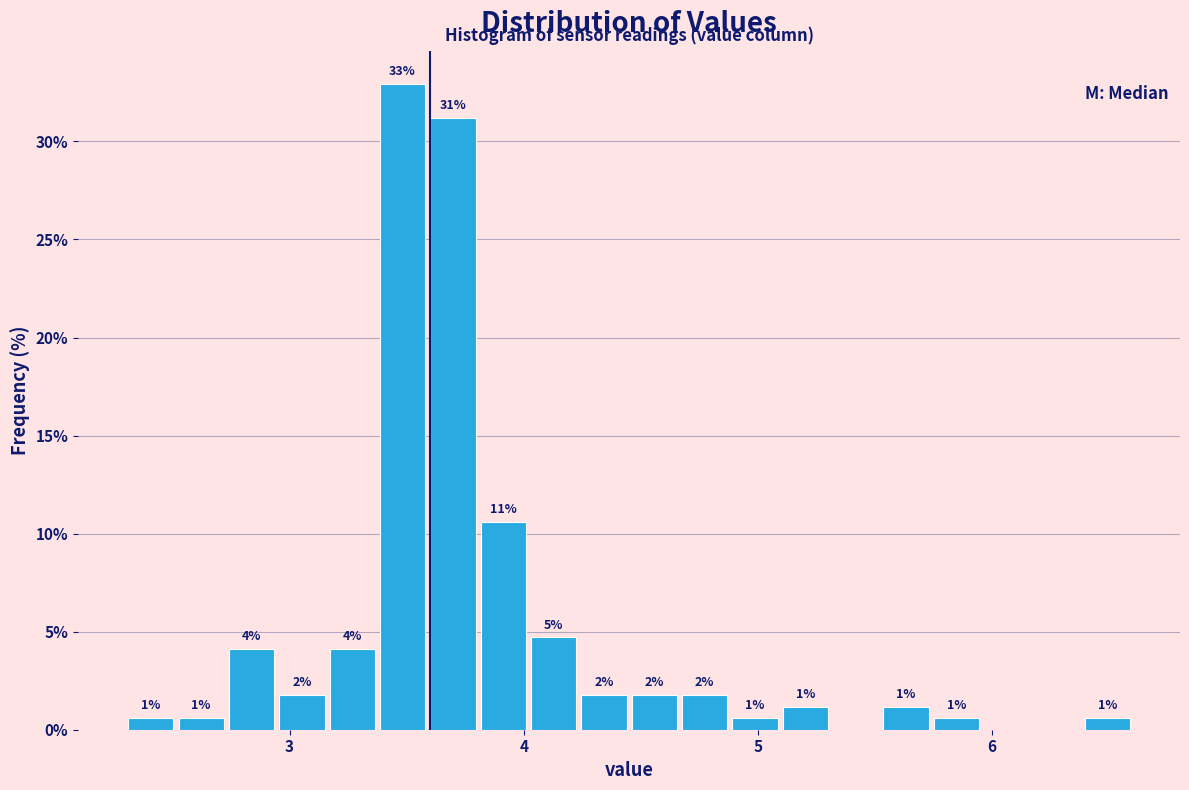

Read against the x-axis, roughly where is the centre of the tallest bar?

3.5